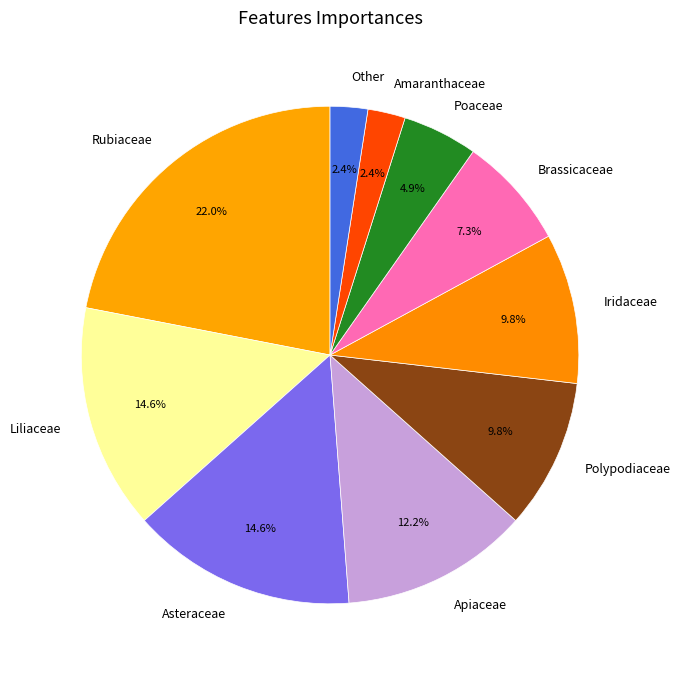

Is Amaranthaceae the majority of the pie?

No